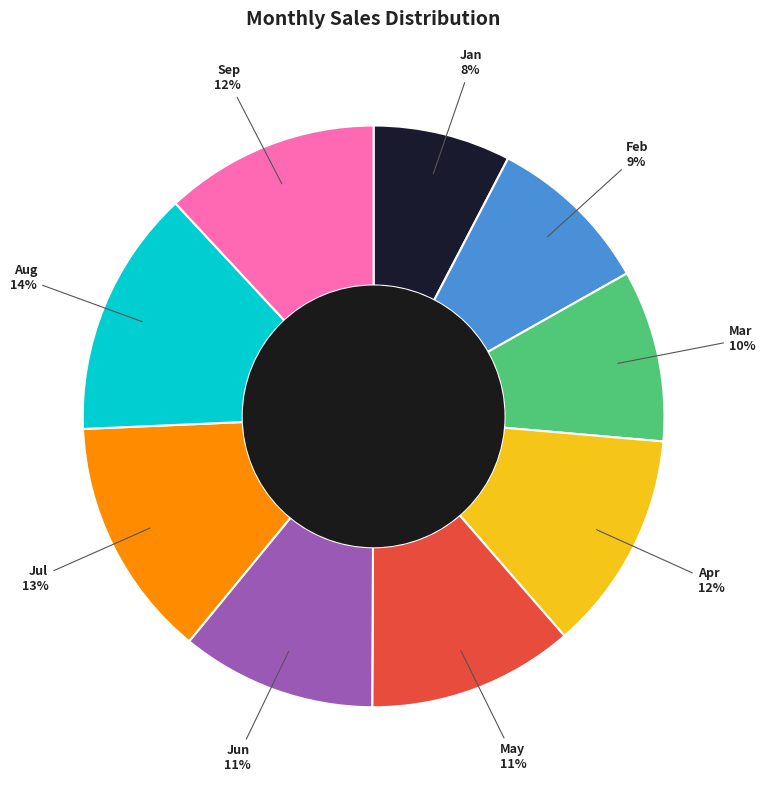

Count the number of slices in the pie.

9